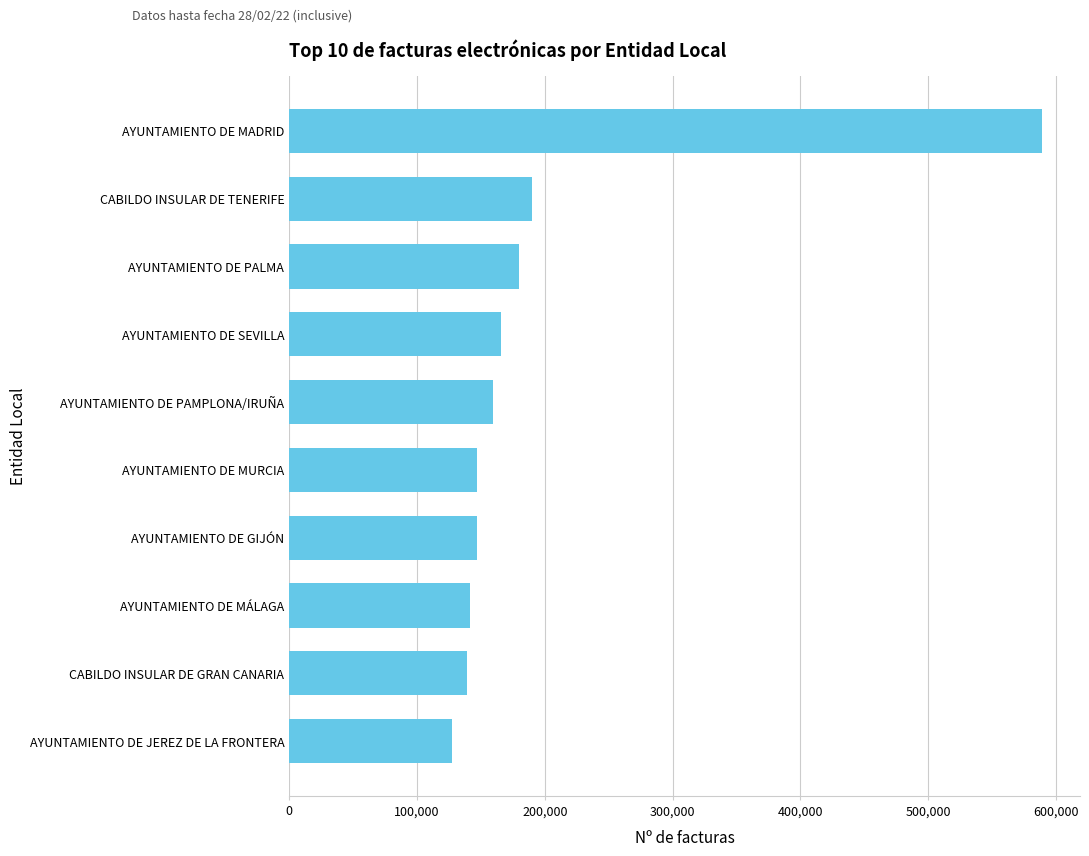

What is the difference between the maximum and minimum values?

462425